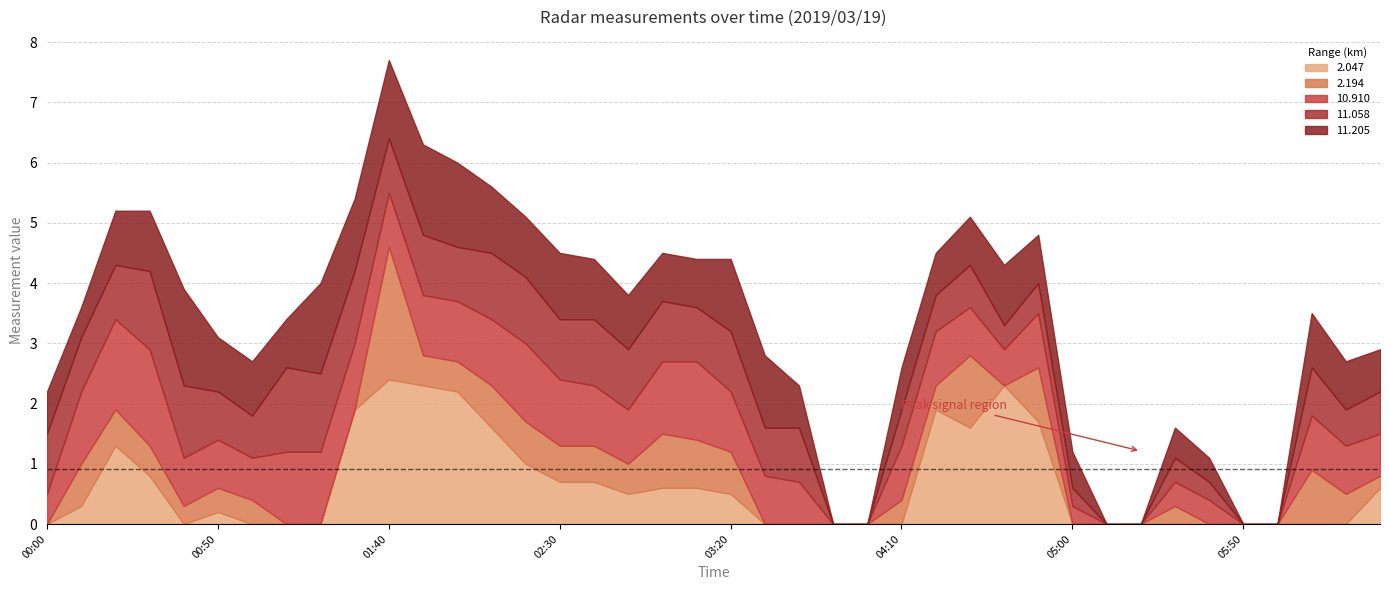

At which category does 11.058 reach its first local valley?

2019/03/19 01:00